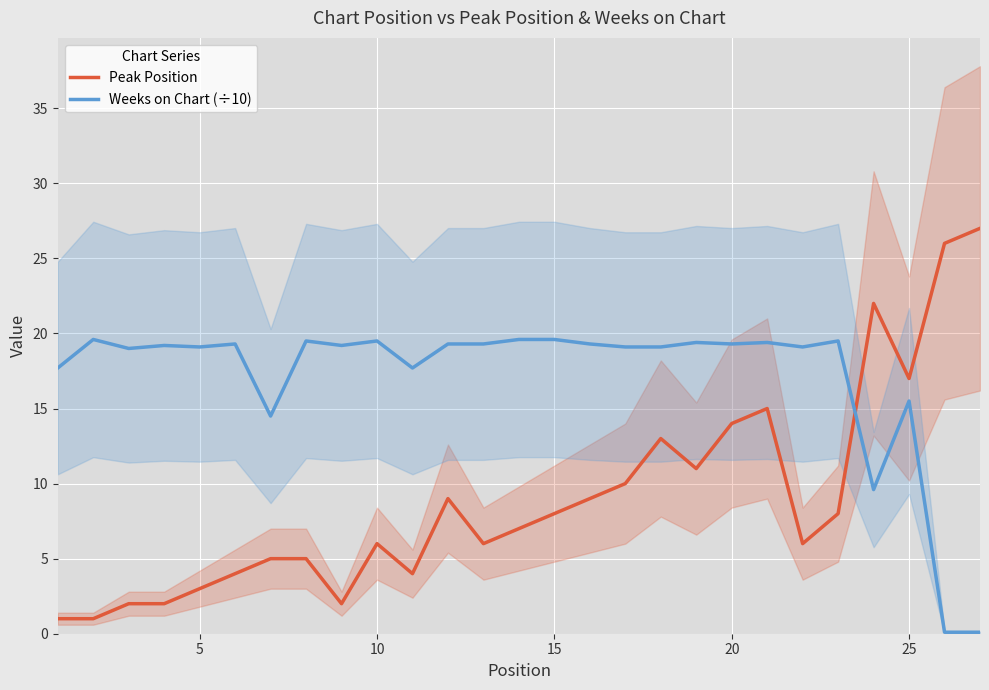

What is the highest value of the Weeks on Chart (÷10) series?

19.6